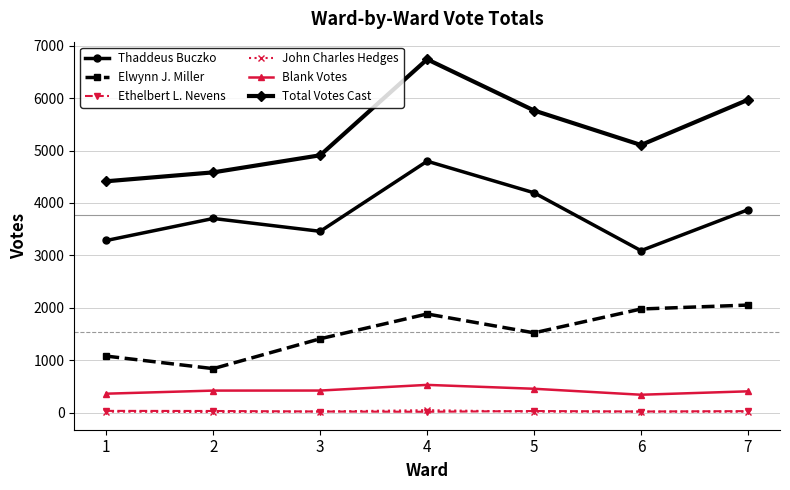

Between 2 and 4, which series saw the biggest shift?

Total Votes Cast